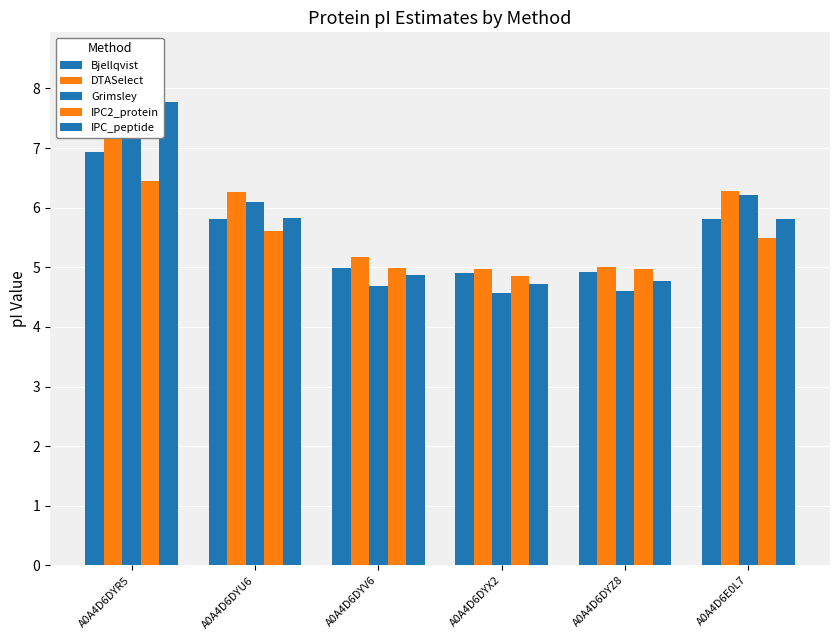

What are all the series names shown in the legend?

Bjellqvist, DTASelect, Grimsley, IPC2_protein, IPC_peptide